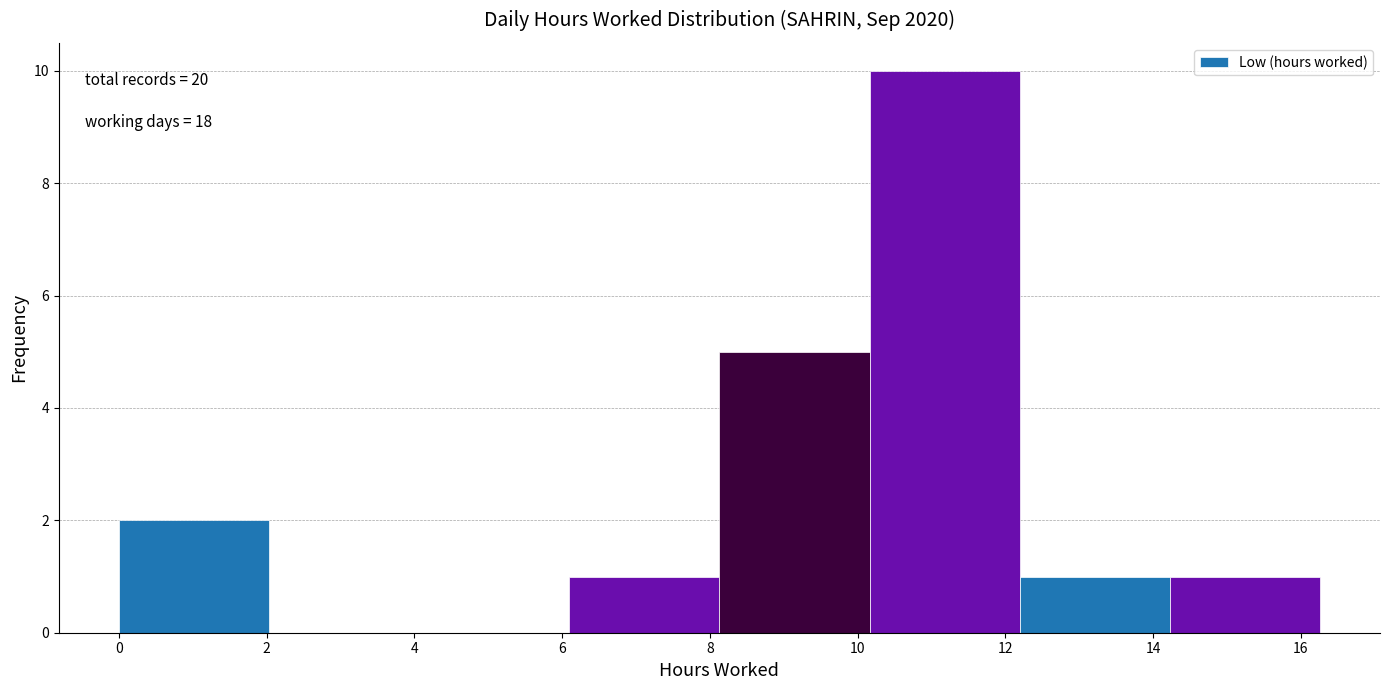

Over which range of the x-axis is the bar tallest?

10.2 to 12.2